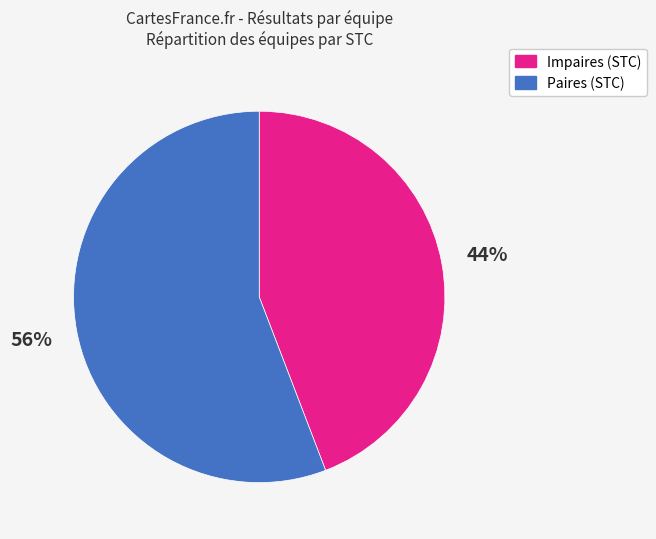

To the nearest percent, what is the average slice percentage?

50%